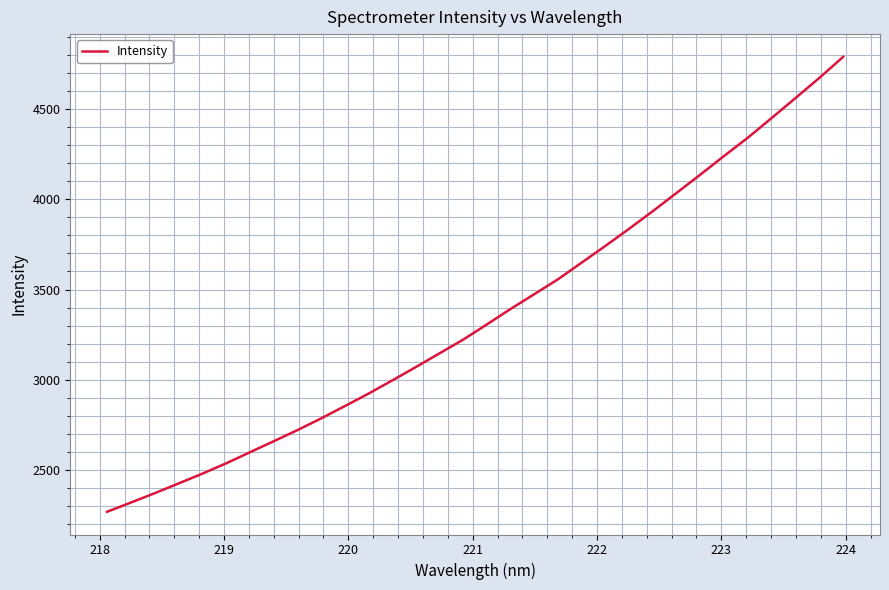

What is the minimum value shown in the chart?

2269.2